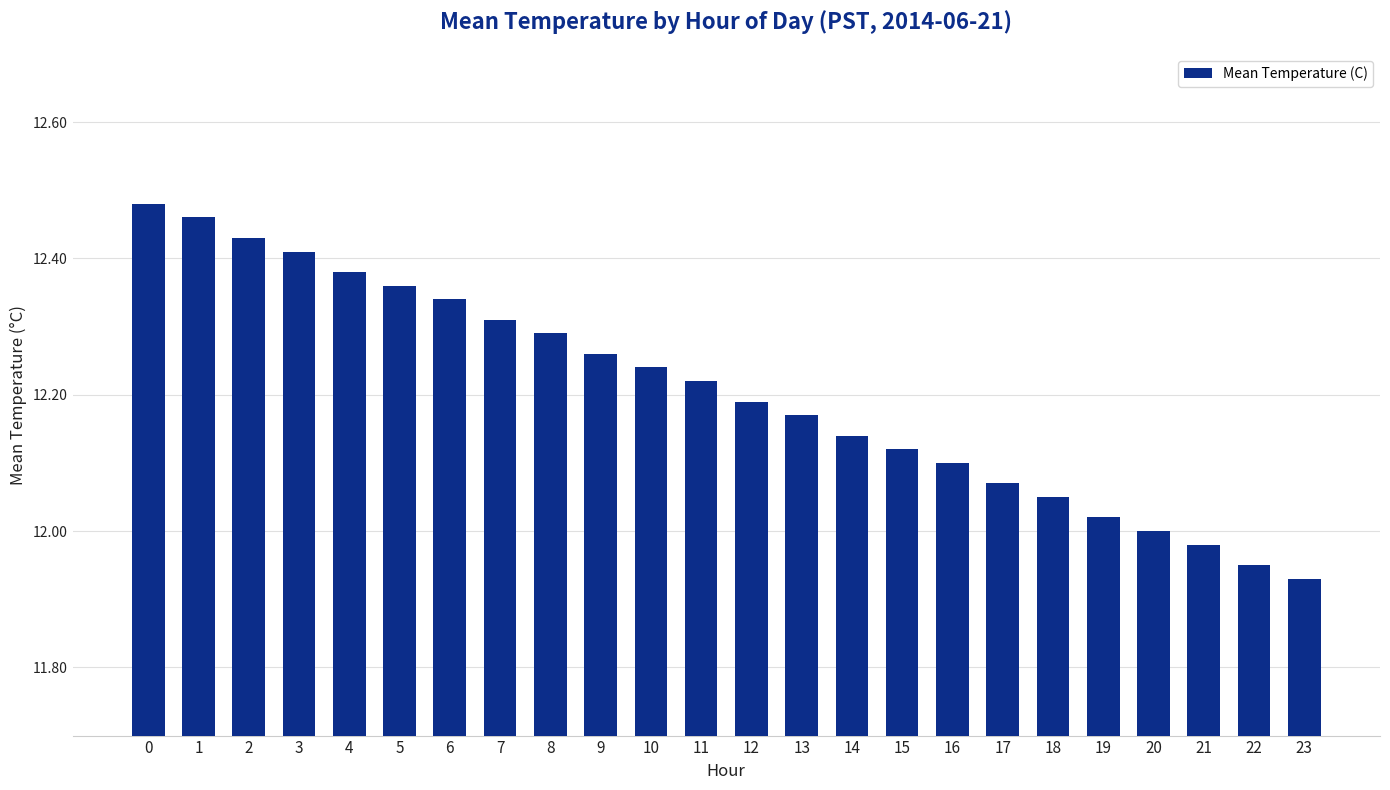

Rank the categories by value from highest to lowest.

0, 1, 2, 3, 4, 5, 6, 7, 8, 9, 10, 11, 12, 13, 14, 15, 16, 17, 18, 19, 20, 21, 22, 23